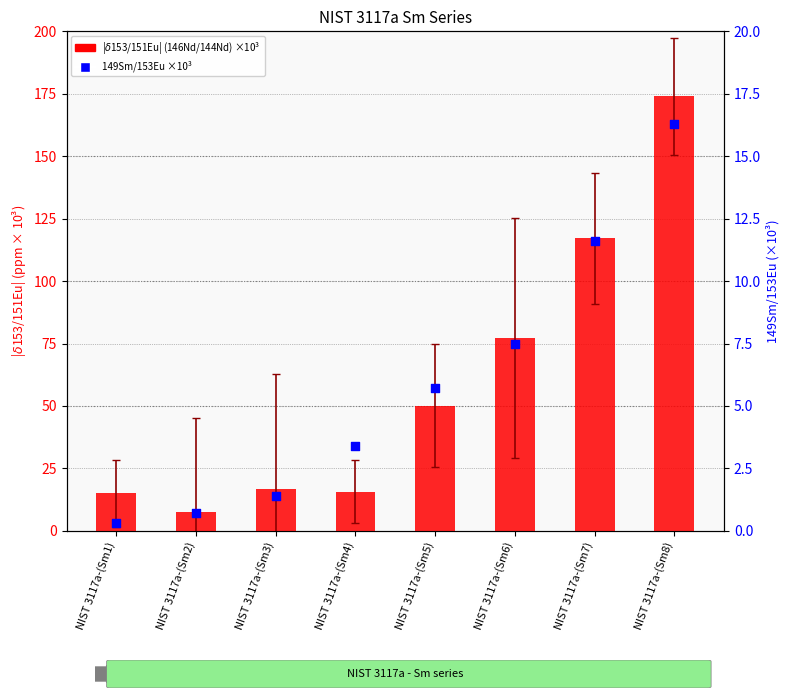

What are all the series names shown in the legend?

$\delta$153/151Eu (146Nd/144Nd), 149Sm/153Eu